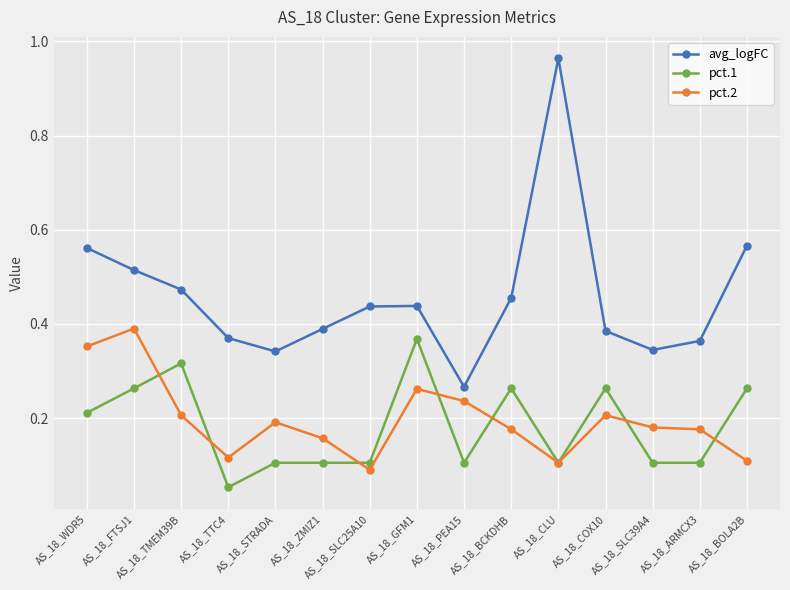

True or false: pct.1 has a value of 0.1 at AS_18_SLC39A4.

True